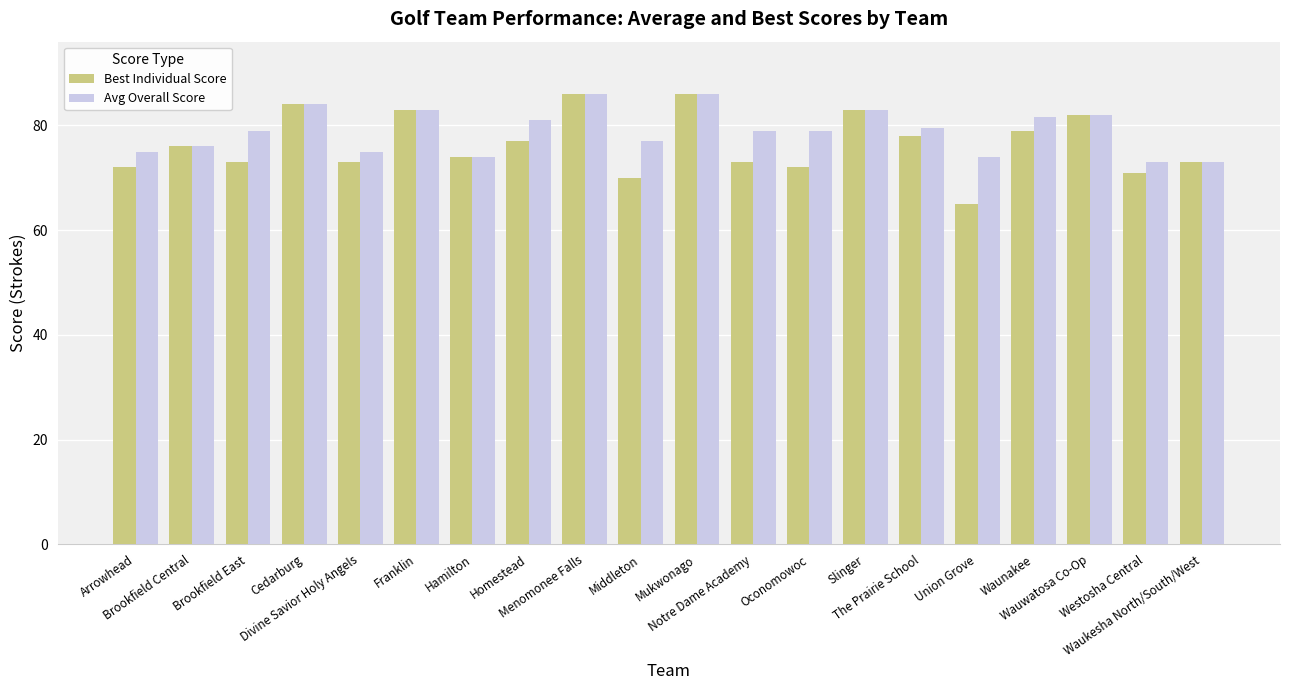

List the series in order of their overall mean, highest first.

Avg Overall Score, Best Individual Score